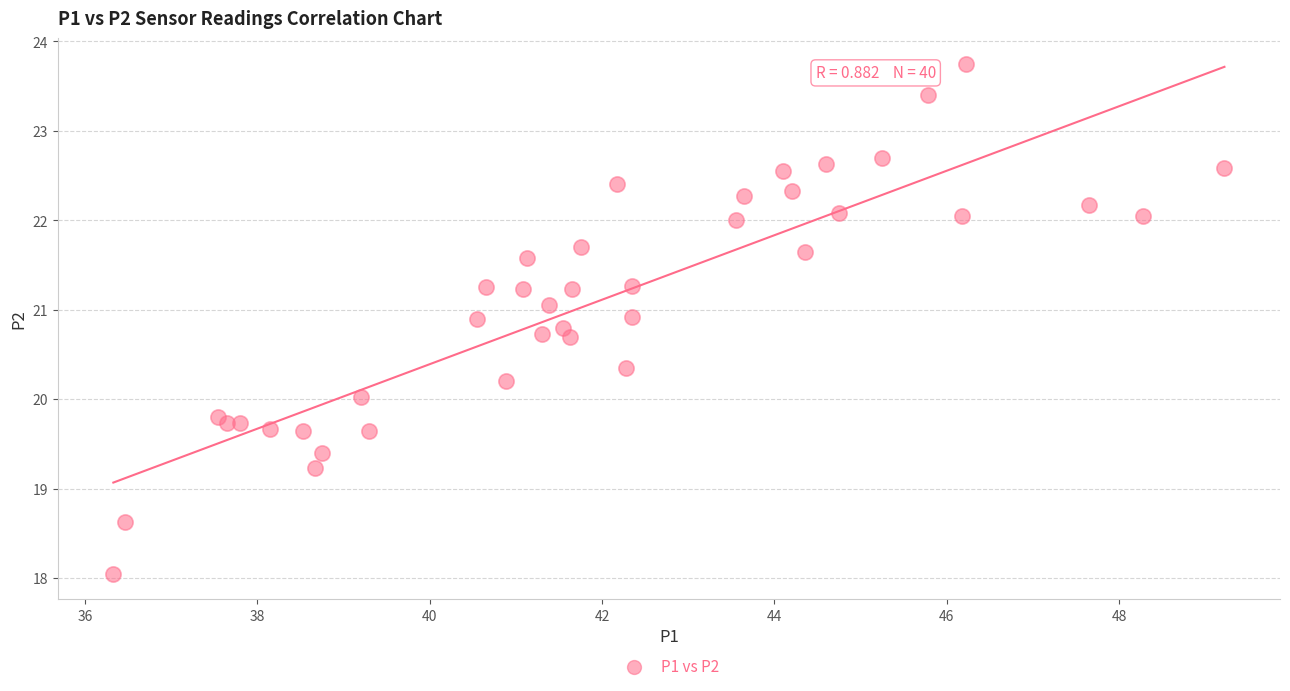

What is the range of X values (max minus min)?

12.9